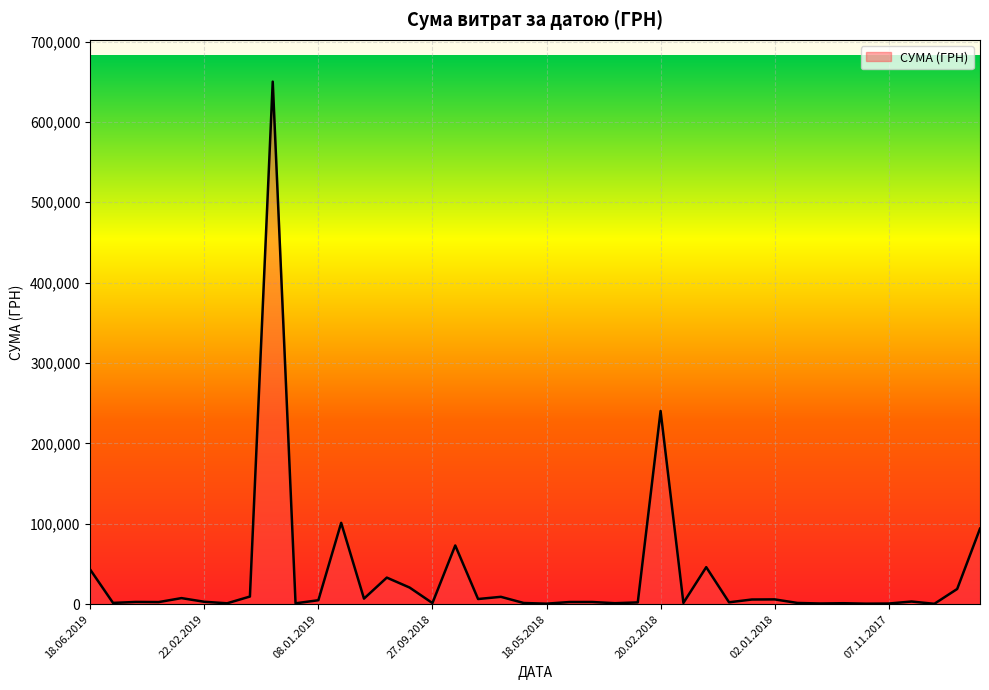

What is the difference between the maximum and minimum values?

649662.2